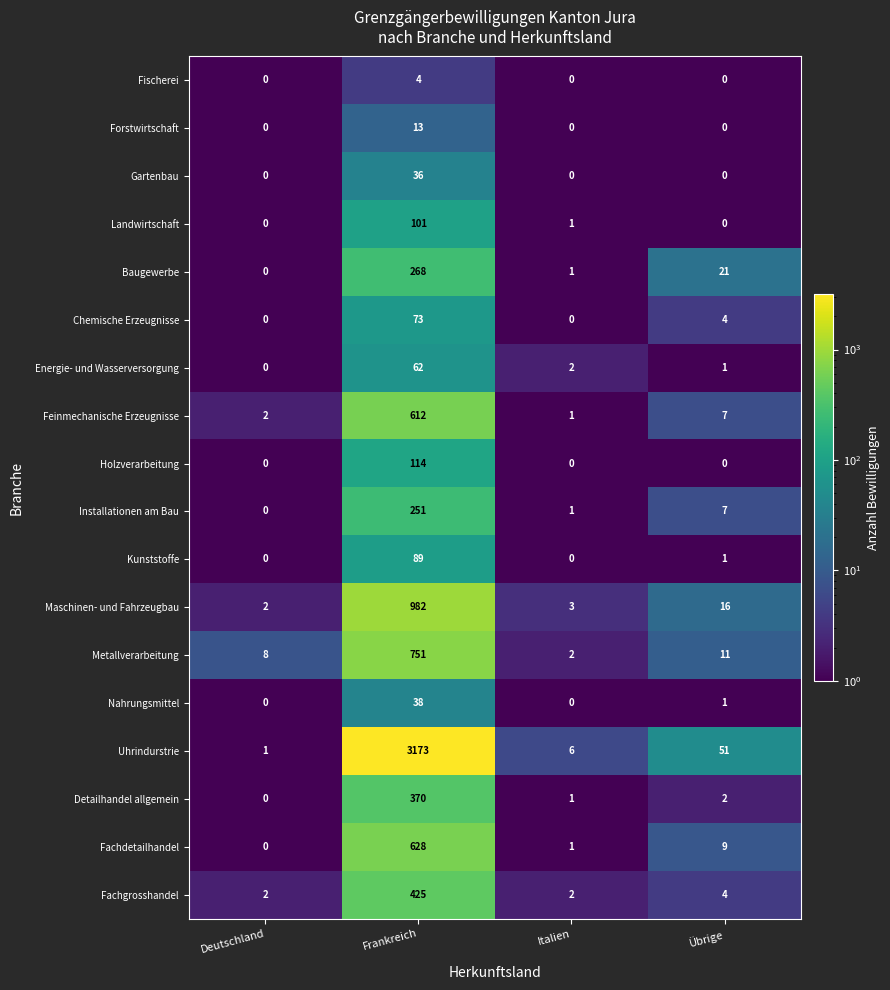

Which series has the largest range (max minus min)?

Uhrindurstrie